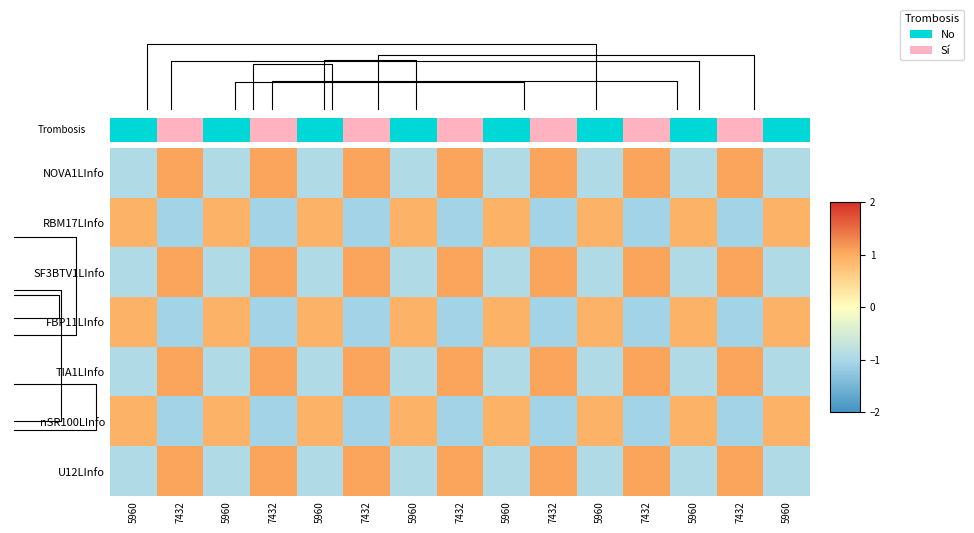

Count the number of data series in this chart.

7